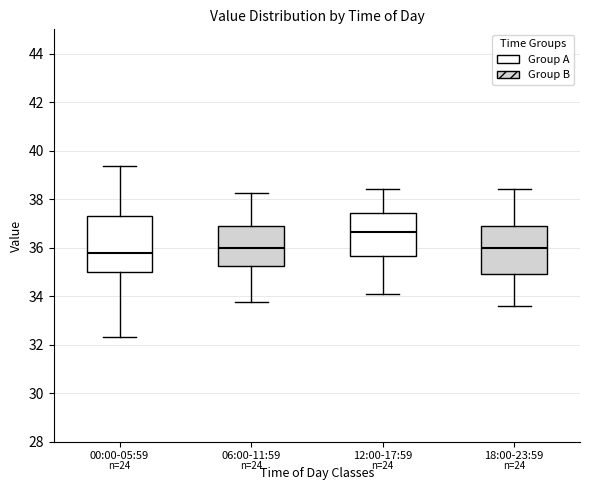

Reading left to right, transcribe this box plot: for each box, give where its median line is, the range the box spans, and where its two whiskers end, as read against the y-axis. The values are not printed on the chart, so give them approximately, as read against the axis.

00:00-05:59: median 35.8, box 35.0 to 37.4, whiskers 32.4 to 39.4
06:00-11:59: median 36.0, box 35.2 to 37.0, whiskers 33.8 to 38.2
12:00-17:59: median 36.6, box 35.6 to 37.4, whiskers 34.2 to 38.4
18:00-23:59: median 36.0, box 35.0 to 37.0, whiskers 33.6 to 38.4